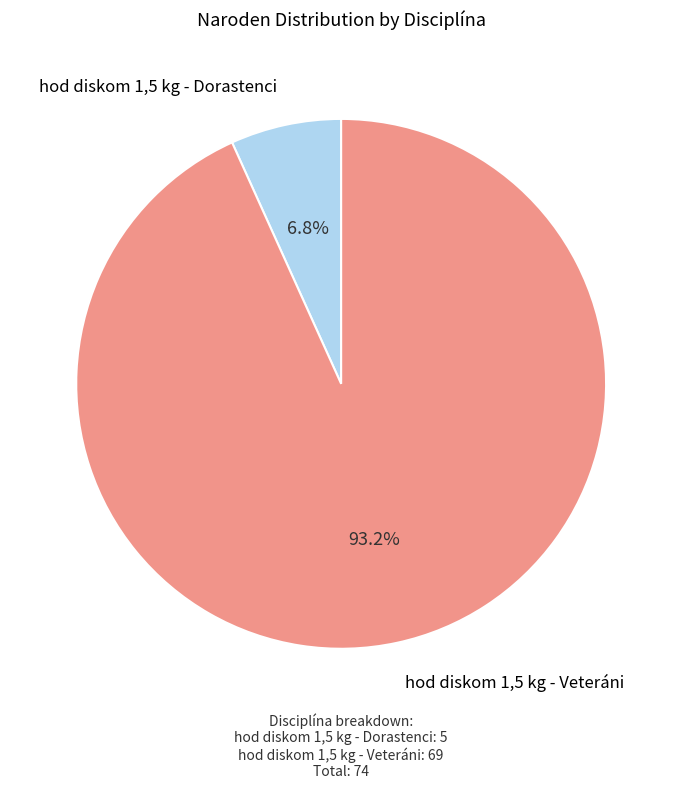

Does any single category account for the majority?

Yes